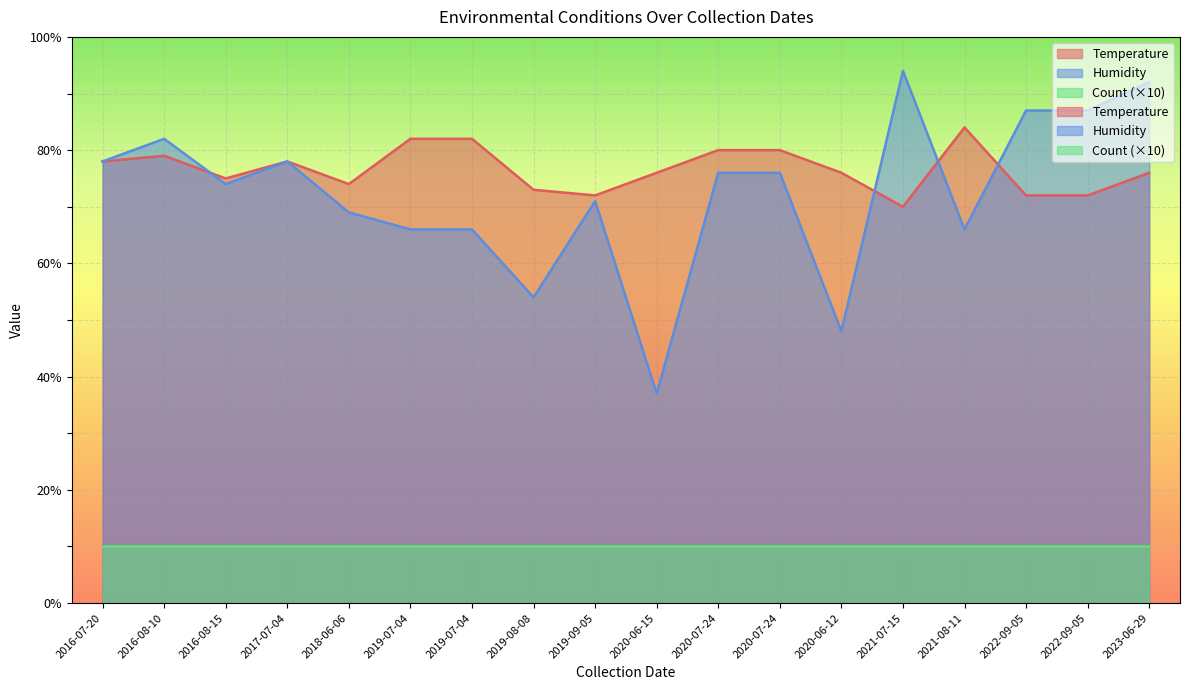

What is the total value across all series at 2016-08-10?

161